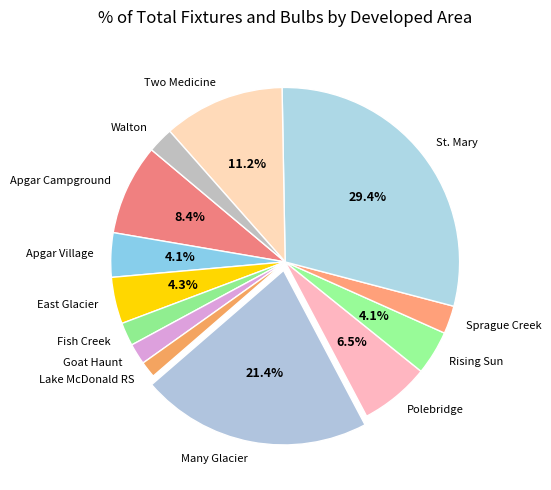

What is the largest slice in the pie chart?

St. Mary